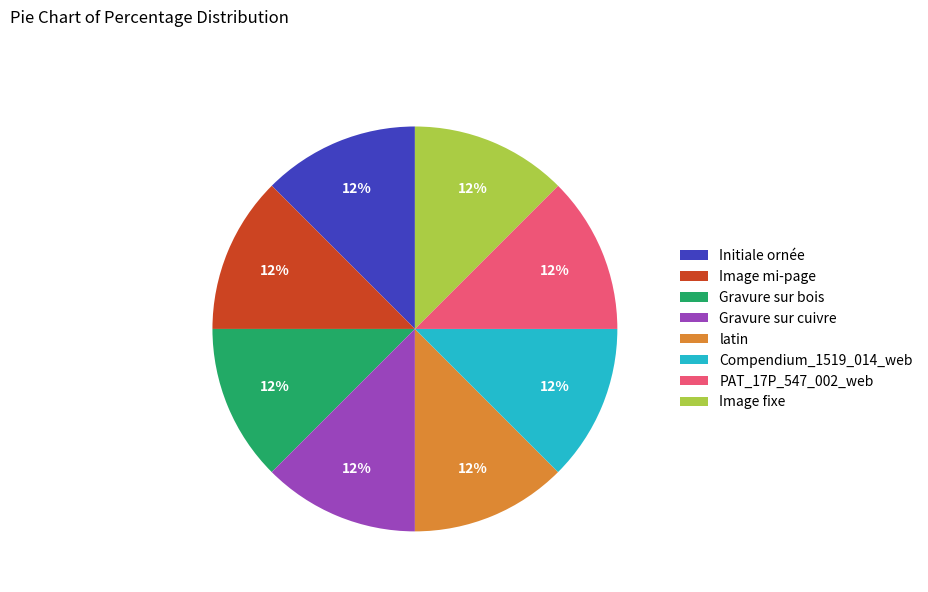

The Image mi-page slice represents 12% of the pie. True or false?

True